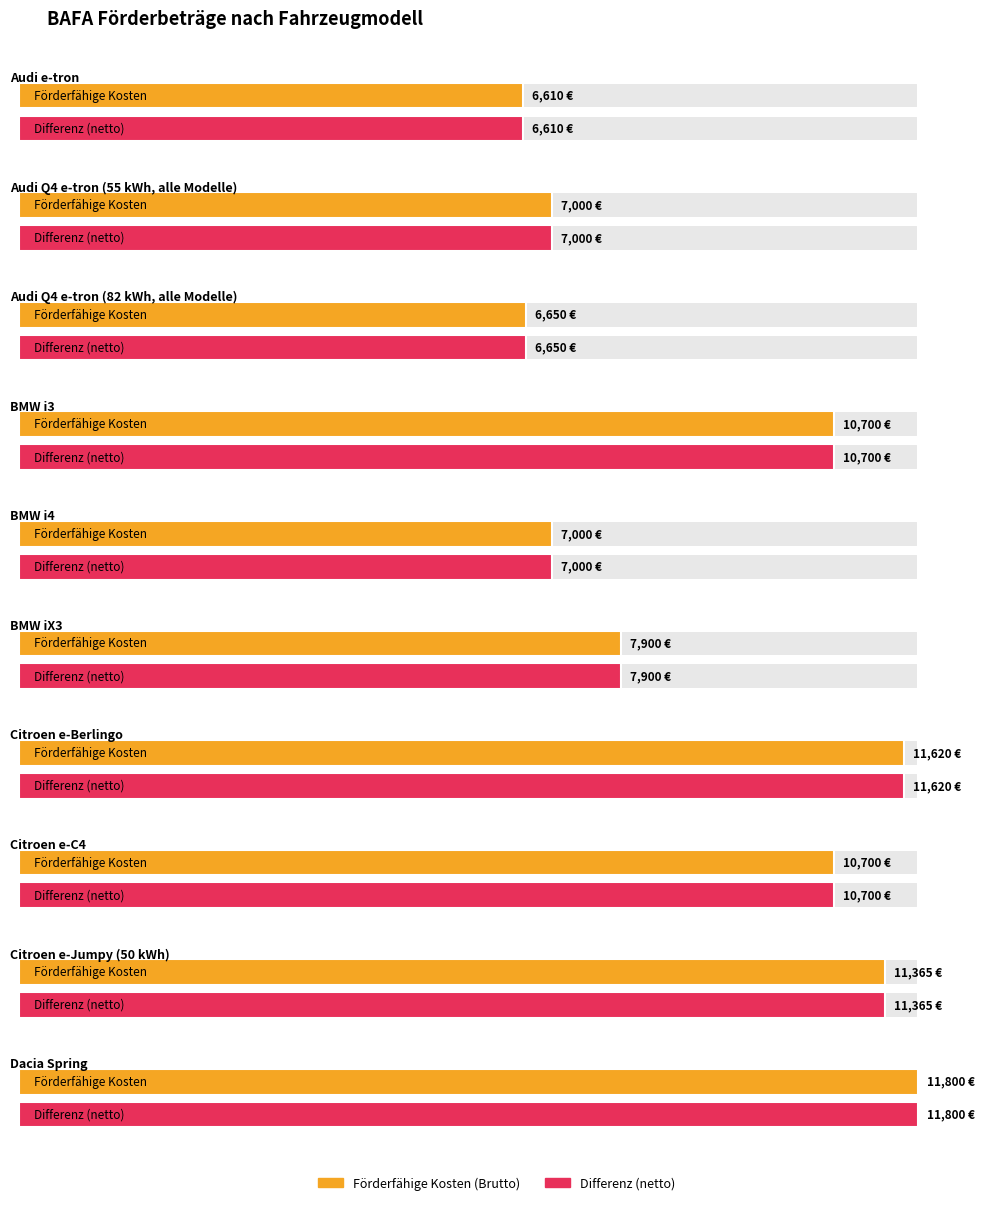

The Maximum utilization series shows 2279 at Ladesäule (AC bis 11 kW). True or false?

False